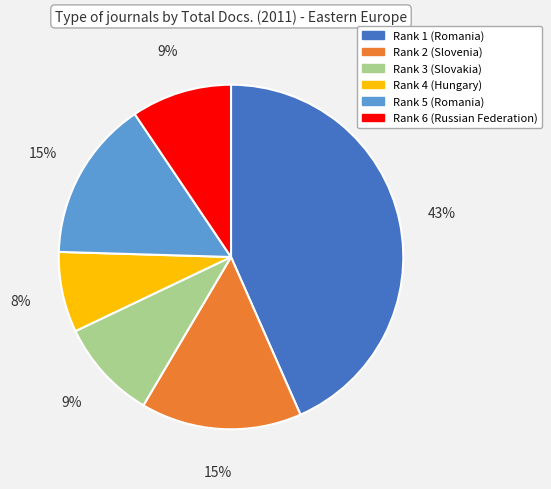

To the nearest percent, what is the difference between the Rank 3 (Slovakia) and Rank 2 (Slovenia) slice percentages?

6%